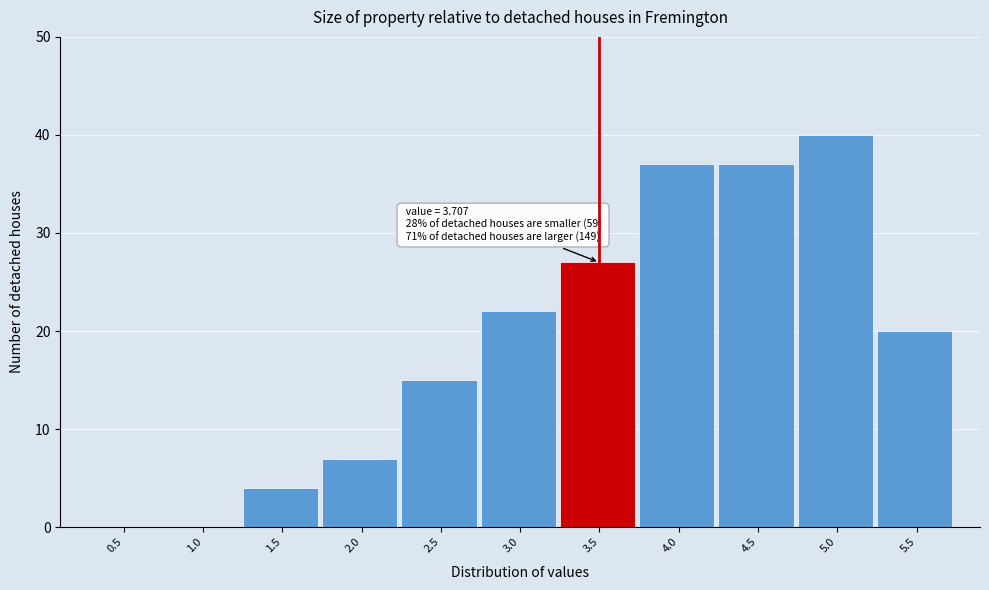

Reading left to right, list all the values displayed in this chart.

0.5=0	1.0=0	1.5=4	2.0=7	2.5=15	3.0=22	3.5=27	4.0=37	4.5=37	5.0=40	5.5=20